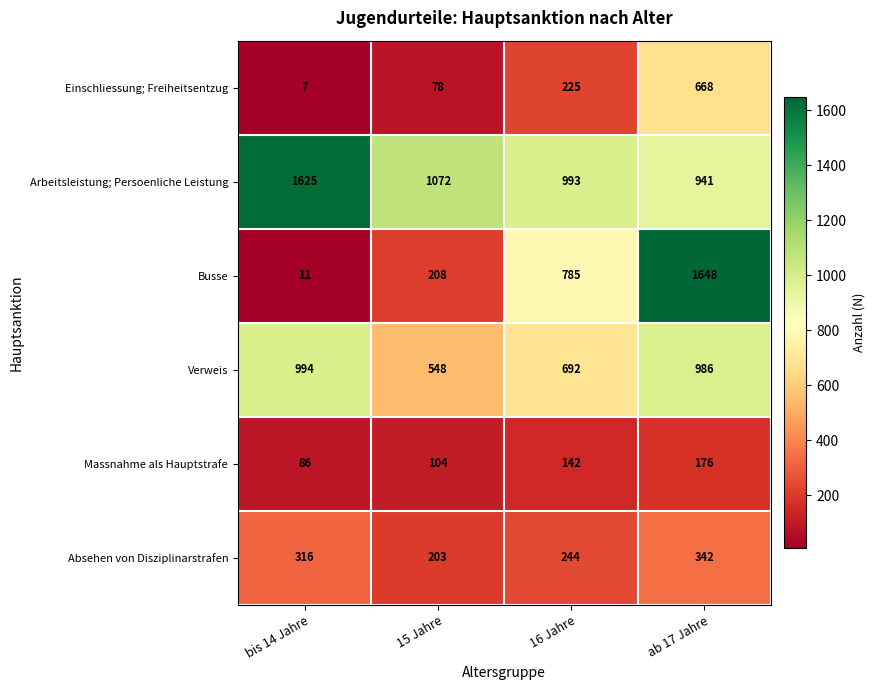

What value does the Verweis series have at ab 17 Jahre, to the nearest 10?

990